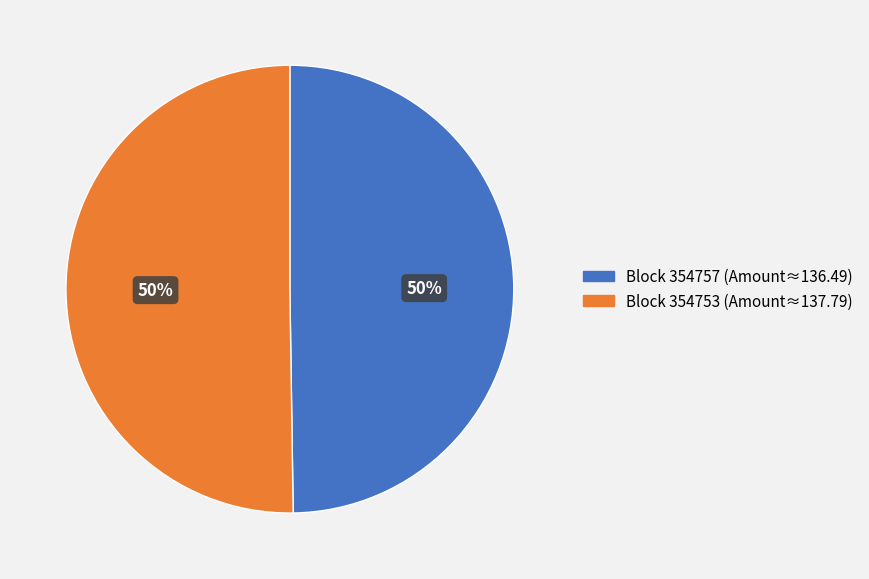

To the nearest percent, what is the combined percentage of Block 354757 (Amount≈136.49) and Block 354753 (Amount≈137.79)?

100%